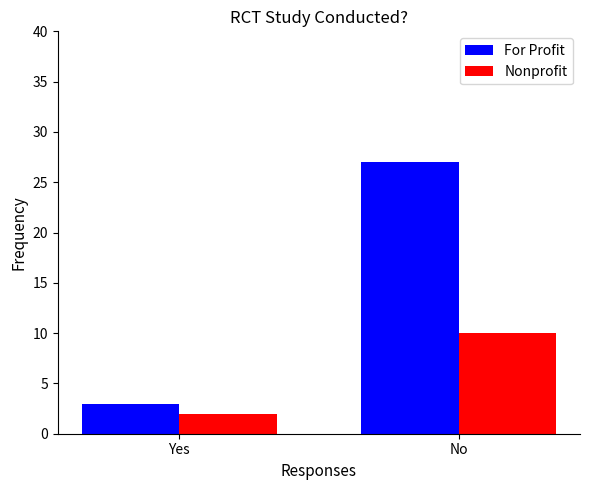

Reading left to right, what are all the values shown in this chart?

For Profit: Yes=3	No=27
Nonprofit: Yes=2	No=10